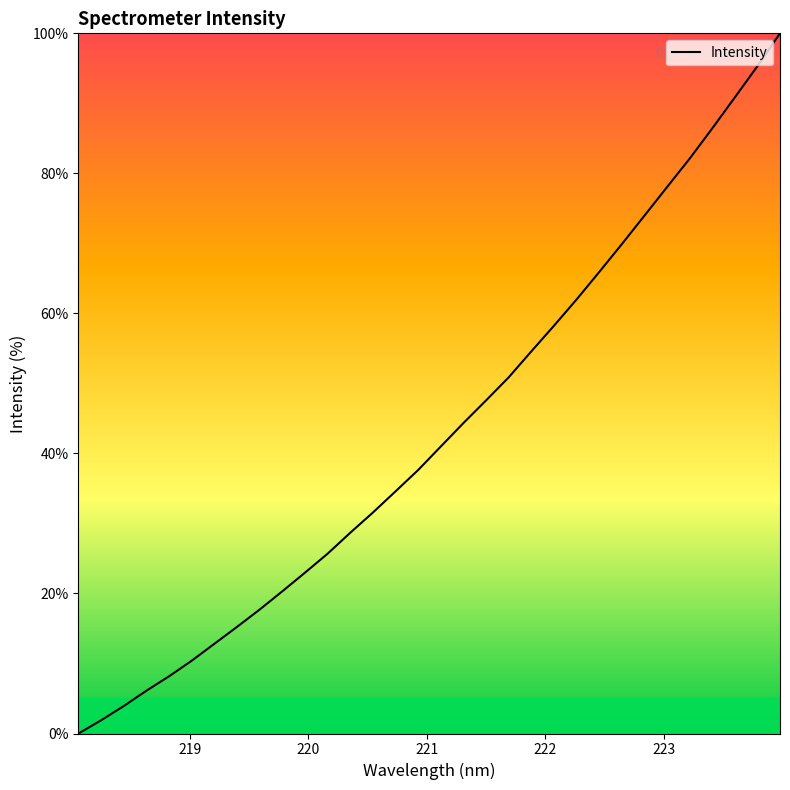

What is the maximum value shown in the chart?

100.0